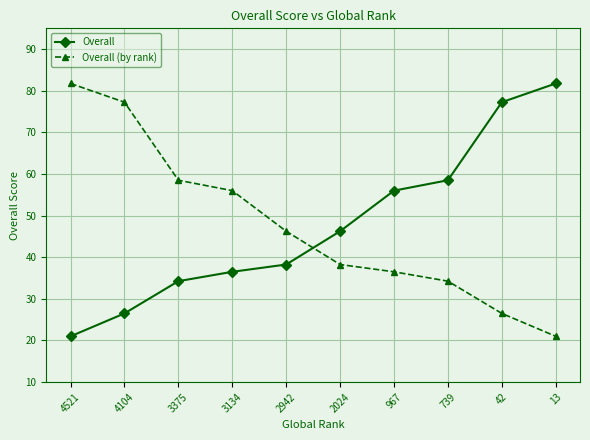

What are all the series names shown in the legend?

Overall, Overall (by rank)